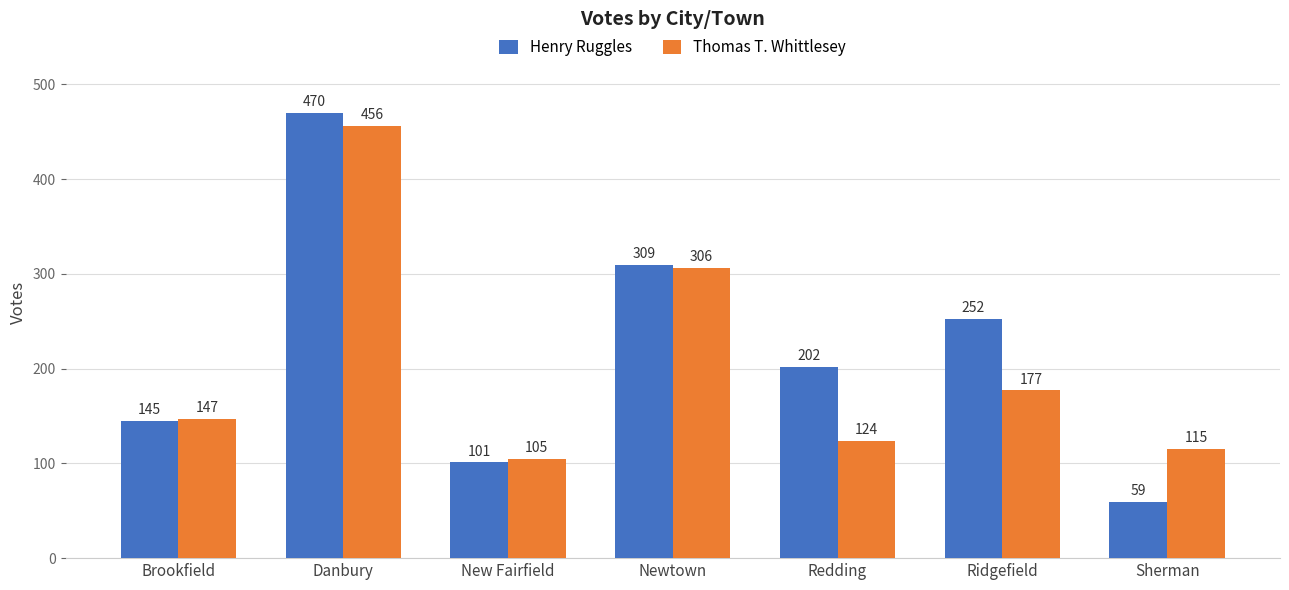

What is the sum of the Henry Ruggles values at Brookfield and Sherman?

204